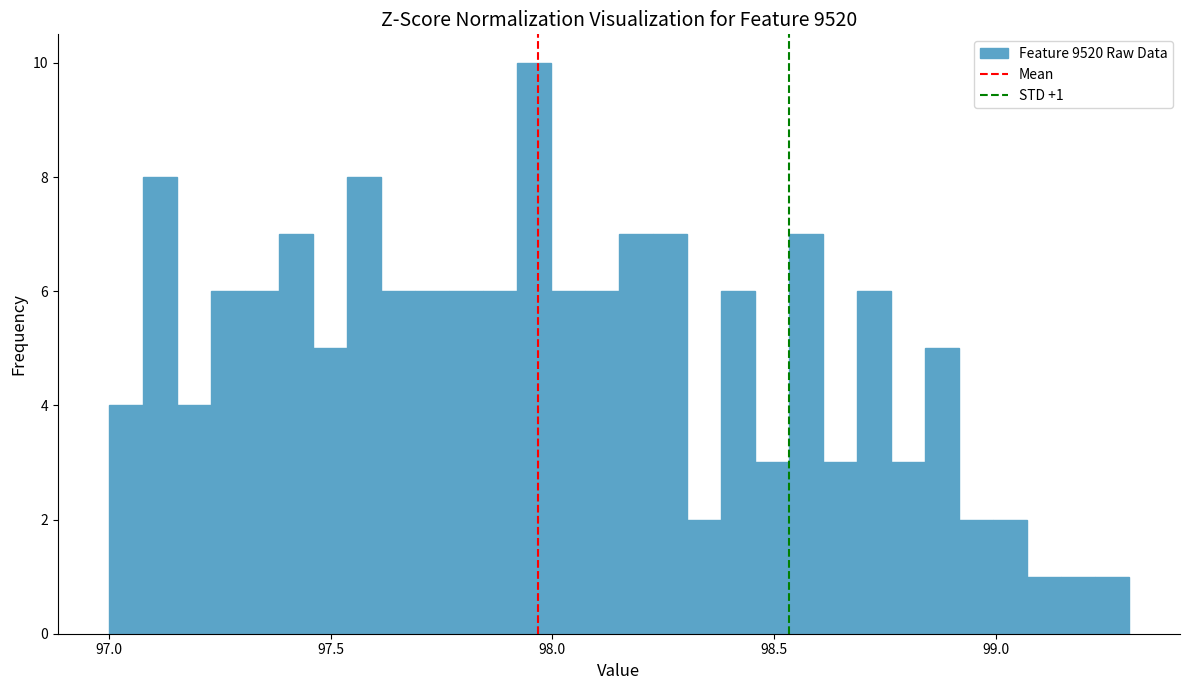

Read against the x-axis, roughly where is the centre of the tallest bar?

97.95